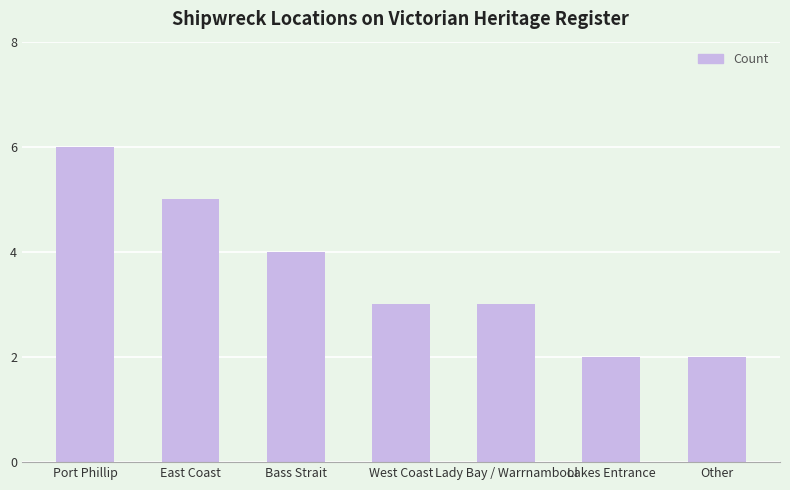

At which label is the value closest to 4?

Bass Strait